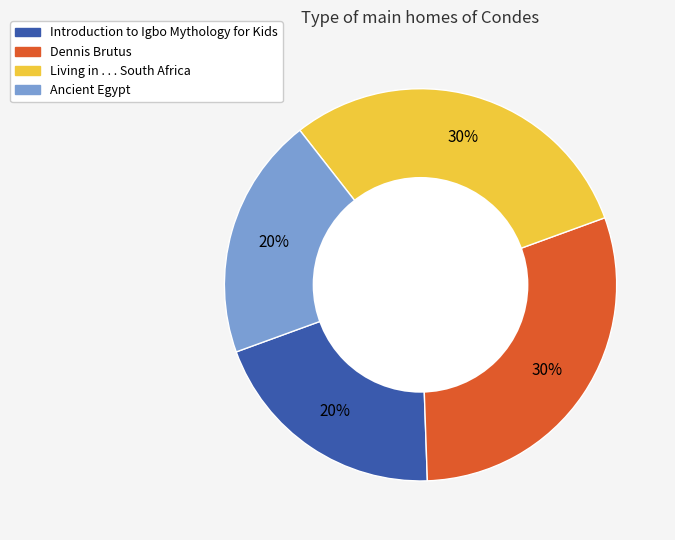

To the nearest percent, what is the average slice percentage?

25%